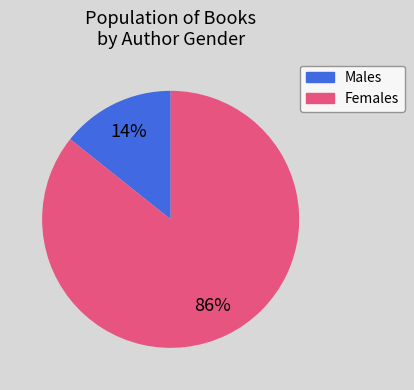

To the nearest percent, what is the average slice percentage?

50%